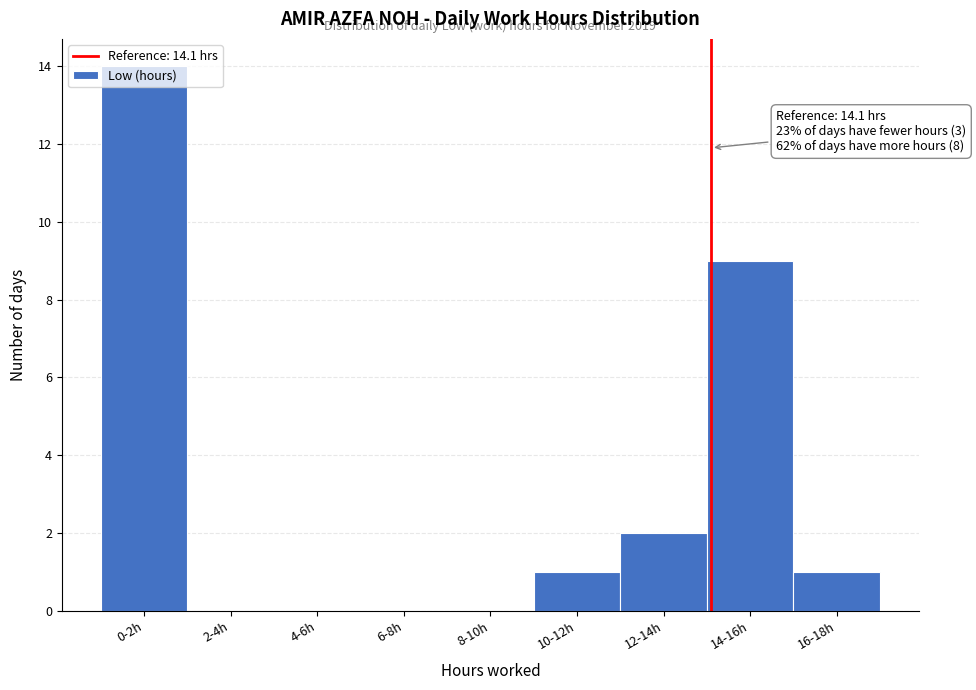

At which label is the value closest to 7?

14-16h